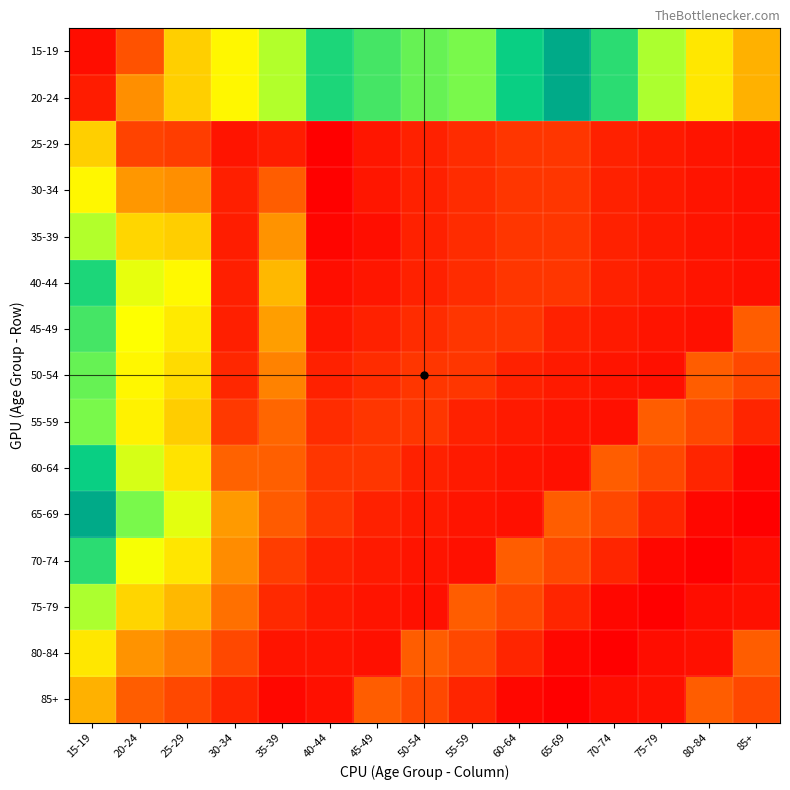

Reading right to left, list all the values displayed in this chart.

15-19: 85+=2107211	80-84=2849632	75-79=3744275	70-74=4534551	65-69=5577420	60-64=4718699	55-59=4072891	50-54=4193616	45-49=4374258	40-44=4611949	35-39=3717711	30-34=3083221	25-29=2468240	20-24=1017327	15-19=211078
20-24: 85+=2107211	80-84=2849632	75-79=3744275	70-74=4534551	65-69=5577420	60-64=4718699	55-59=4072891	50-54=4193616	45-49=4374258	40-44=4611949	35-39=3717711	30-34=3083221	25-29=2468240	20-24=1728335	15-19=371349
25-29: 85+=255561	80-84=292745	75-79=354511	70-74=441240	65-69=682341	60-64=682653	55-59=575172	50-54=445381	45-49=312536	40-44=47276	35-39=399106	30-34=296896	25-29=778092	20-24=825368	15-19=2468240
30-34: 85+=255561	80-84=292745	75-79=354511	70-74=441240	65-69=682341	60-64=682653	55-59=575172	50-54=445381	45-49=312536	40-44=75094	35-39=1134016	30-34=427247	25-29=1729615	20-24=1804709	15-19=3083221
35-39: 85+=255561	80-84=292745	75-79=354511	70-74=441240	65-69=682341	60-64=682653	55-59=575172	50-54=445381	45-49=231722	40-44=130340	35-39=1763474	30-34=401848	25-29=2456604	20-24=2586944	15-19=3717711
40-44: 85+=255561	80-84=292745	75-79=354511	70-74=441240	65-69=682341	60-64=682653	55-59=575172	50-54=445381	45-49=312536	40-44=231722	35-39=2194186	30-34=436084	25-29=3132395	20-24=3364117	15-19=4611949
45-49: 85+=1145688	80-84=255561	75-79=292745	70-74=354511	65-69=441240	60-64=682341	55-59=682653	50-54=575172	45-49=445381	40-44=312536	35-39=1892713	30-34=420533	25-29=2890469	20-24=3203005	15-19=4374258
50-54: 85+=890127	80-84=1145688	75-79=255561	70-74=292745	65-69=354511	60-64=441240	55-59=682341	50-54=682653	45-49=575172	40-44=445381	35-39=1580194	30-34=507634	25-29=2643836	20-24=3089217	15-19=4193616
55-59: 85+=479640	80-84=890127	75-79=1145688	70-74=255561	65-69=292745	60-64=354511	55-59=441240	50-54=682341	45-49=682653	40-44=575172	35-39=1255761	30-34=720472	25-29=2439079	20-24=3014251	15-19=4072891
60-64: 85+=137888	80-84=479640	75-79=890127	70-74=1145688	65-69=255561	60-64=292745	55-59=354511	50-54=441240	45-49=682341	40-44=682653	35-39=1149740	30-34=1212007	25-29=2787240	20-24=3469893	15-19=4718699
65-69: 85+=67517	80-84=137888	75-79=479640	70-74=890127	65-69=1145688	60-64=255561	55-59=292745	50-54=354511	45-49=441240	40-44=682341	35-39=1110271	30-34=1842463	25-29=3387158	20-24=4069499	15-19=5577420
70-74: 85+=205082	80-84=67517	75-79=137888	70-74=479640	65-69=890127	60-64=1145688	55-59=255561	50-54=292745	45-49=354511	40-44=441240	35-39=776644	30-34=1685427	25-29=2815348	20-24=3256588	15-19=4534551
75-79: 85+=255561	80-84=205082	75-79=67517	70-74=137888	65-69=479640	60-64=890127	55-59=1145688	50-54=255561	45-49=292745	40-44=354511	35-39=530245	30-34=1349107	25-29=2200156	20-24=2554667	15-19=3744275
80-84: 85+=1145688	80-84=255561	75-79=205082	70-74=67517	65-69=137888	60-64=479640	55-59=890127	50-54=1145688	45-49=255561	40-44=292745	35-39=299488	30-34=899545	25-29=1473420	20-24=1766165	15-19=2849632
85+: 85+=890127	80-84=1145688	75-79=255561	70-74=205082	65-69=67517	60-64=137888	55-59=479640	50-54=890127	45-49=1145688	40-44=255561	35-39=137888	30-34=479640	25-29=890127	20-24=1145688	15-19=2107211